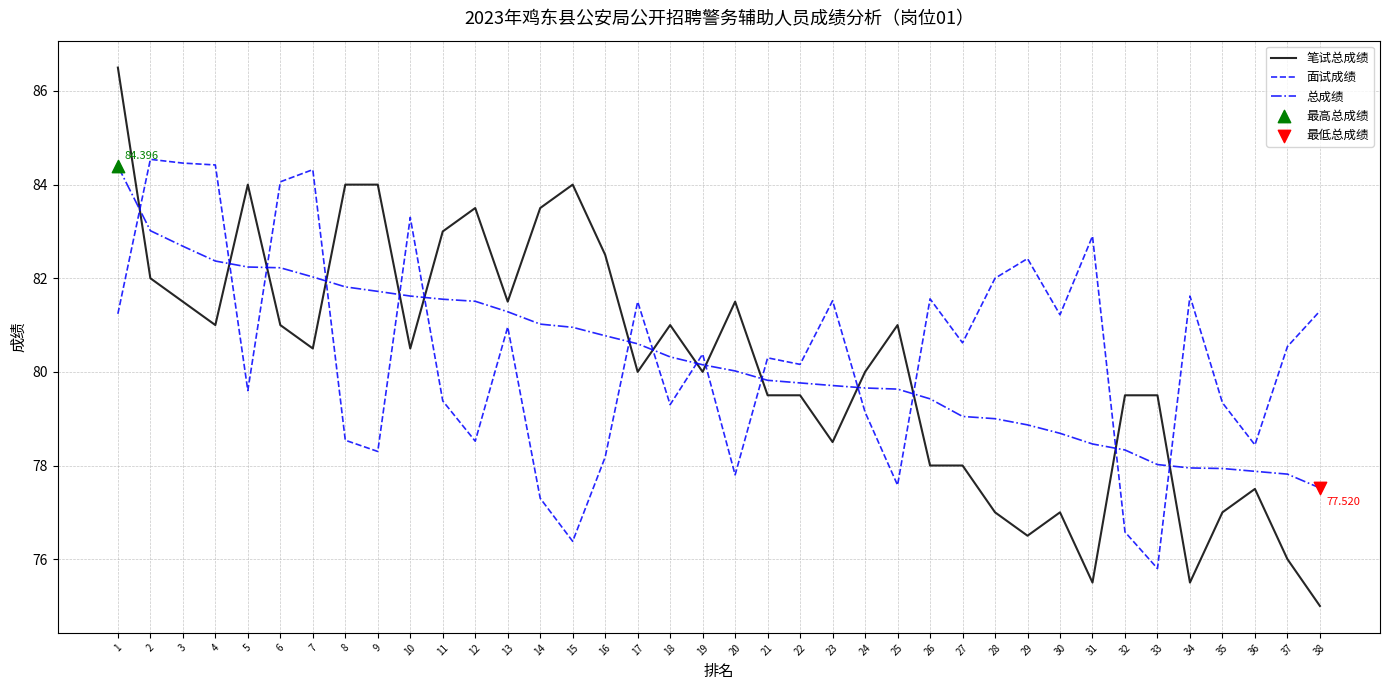

At which category is the sum across all series the highest?

1